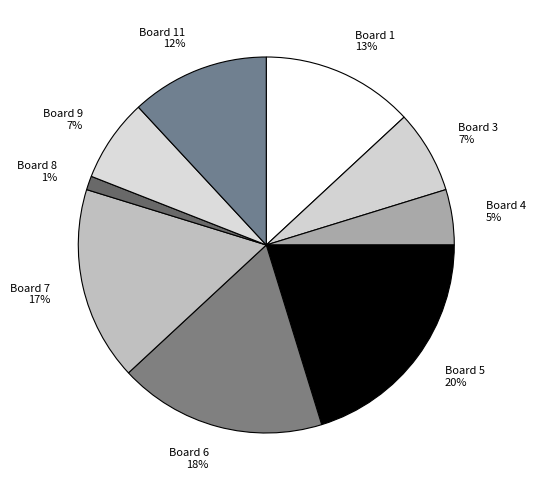

Is there a majority slice in this chart?

No